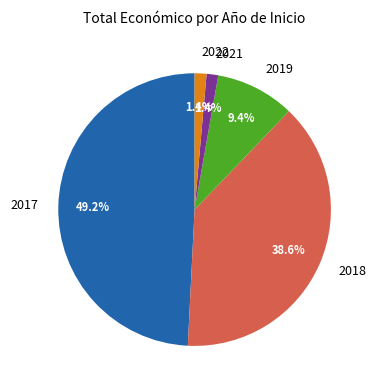

Which has a higher value, 2017 or 2022?

2017